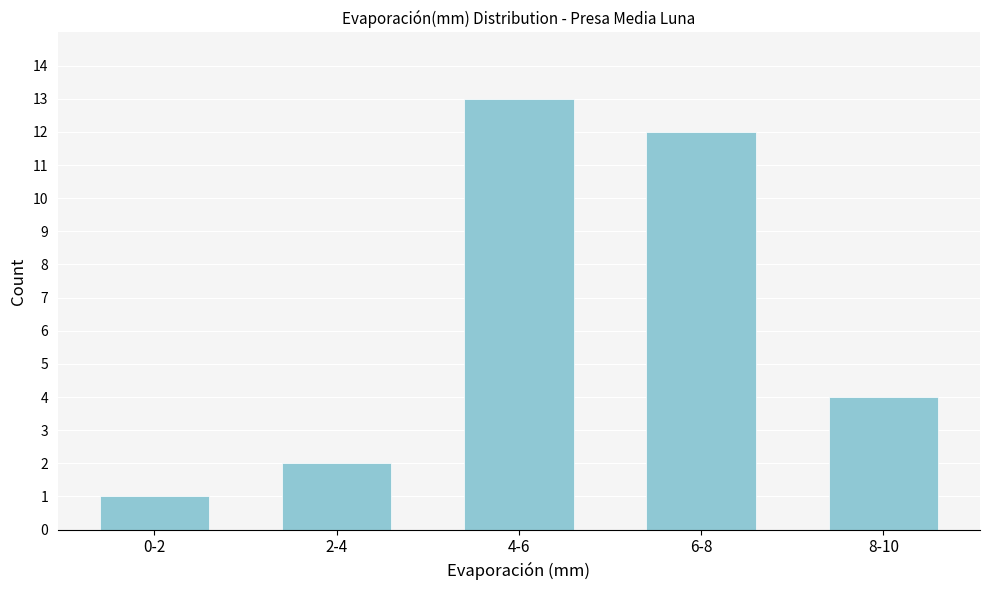

Reading left to right, transcribe all the data shown in this chart.

0-2=1	2-4=2	4-6=13	6-8=12	8-10=4